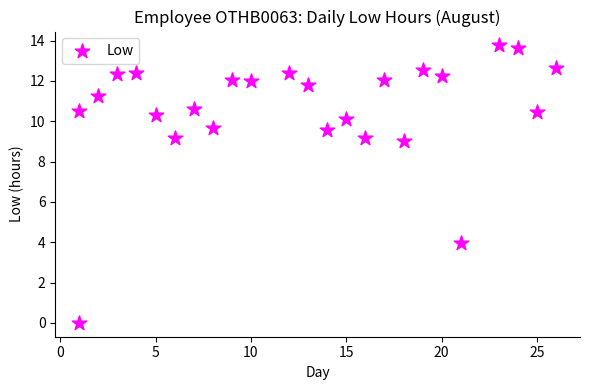

What Y value in the scatter plot is closest to 6?

4.0